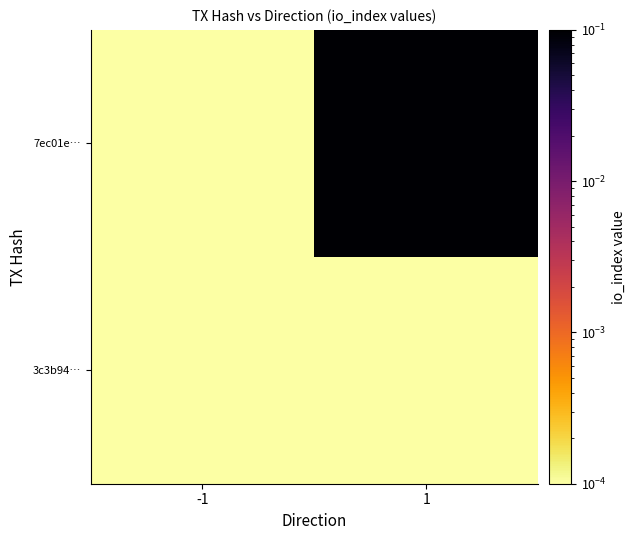

Which series has the largest total across all categories?

7ec01e…